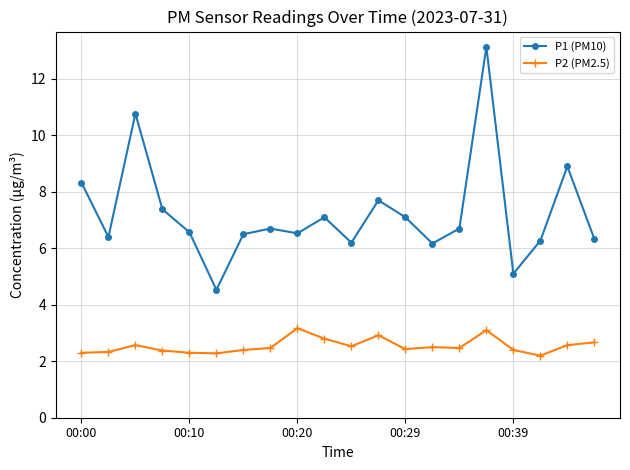

Which series has the largest range (max minus min)?

P1 (PM10)